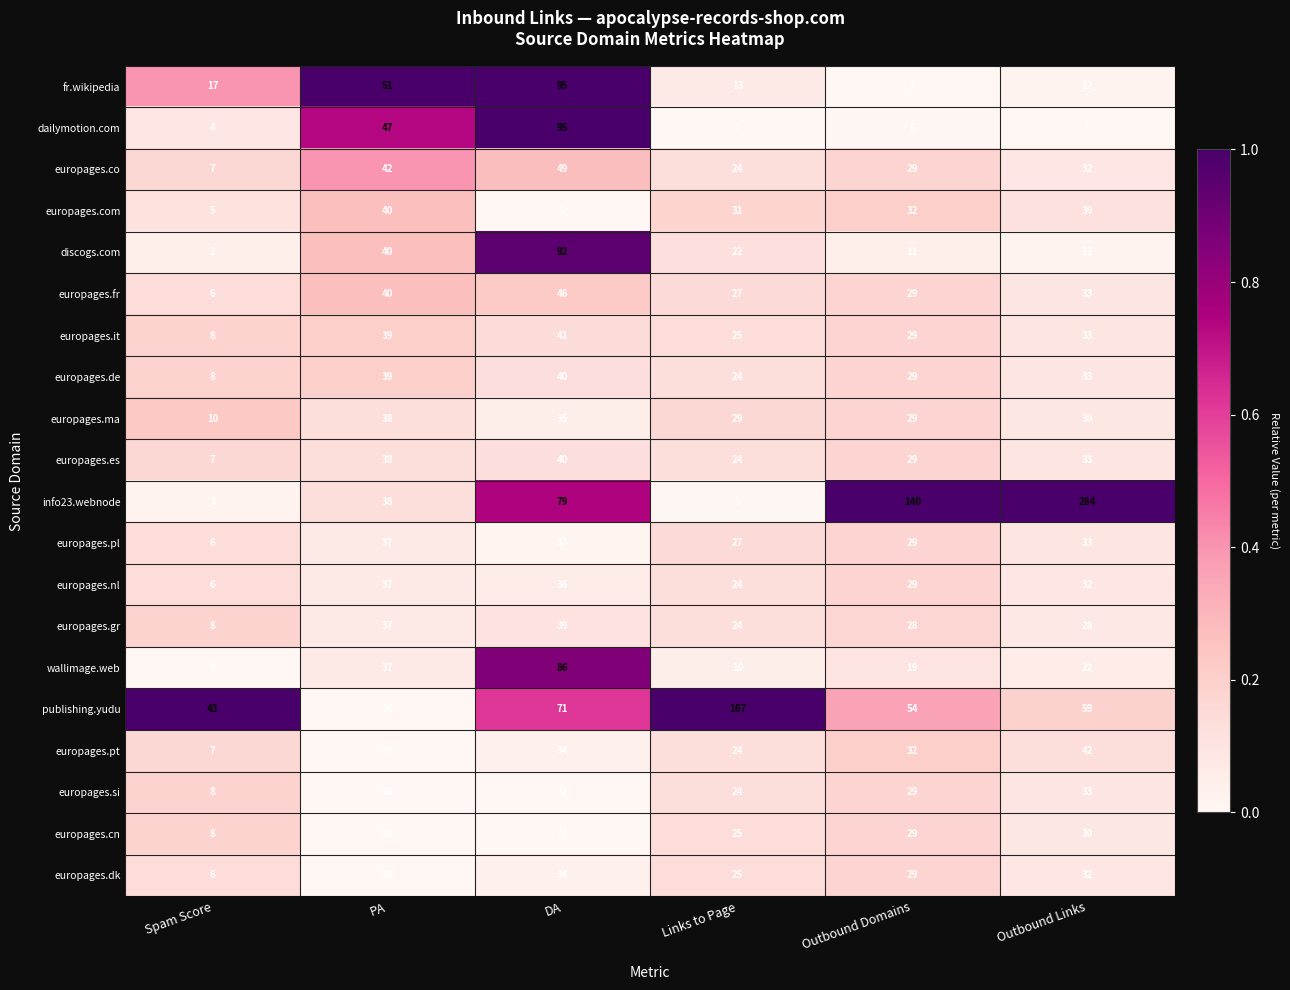

The info23.webnode series shows 133 at Outbound Links. True or false?

False